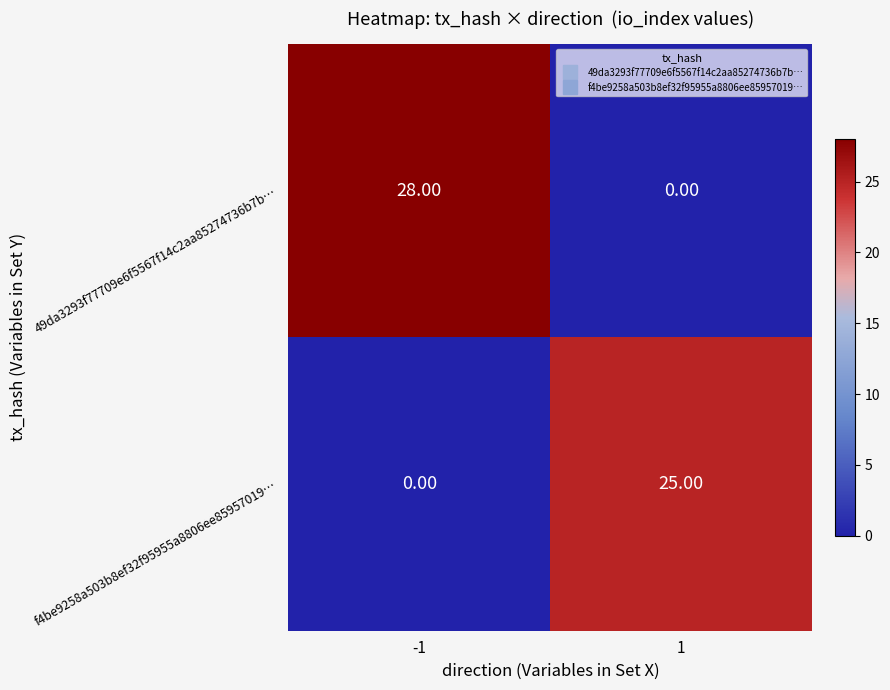

What is the total value across all series at -1?

28